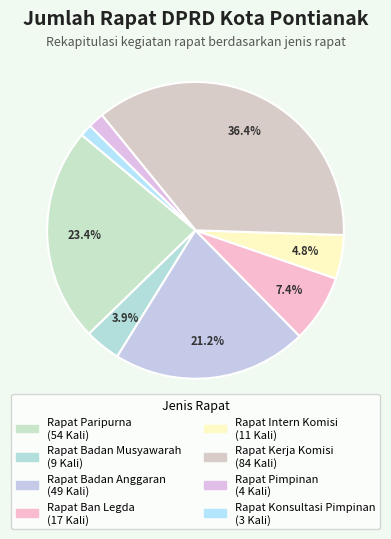

Is there a majority slice in this chart?

No